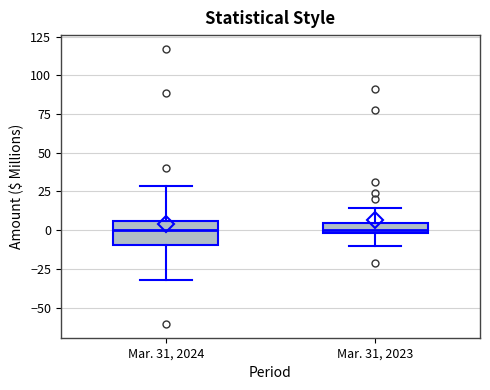

Where does the lower whisker of the box for Mar. 31, 2024 end on the y-axis? The values are not printed on the chart, so give them approximately, as read against the axis.

-30